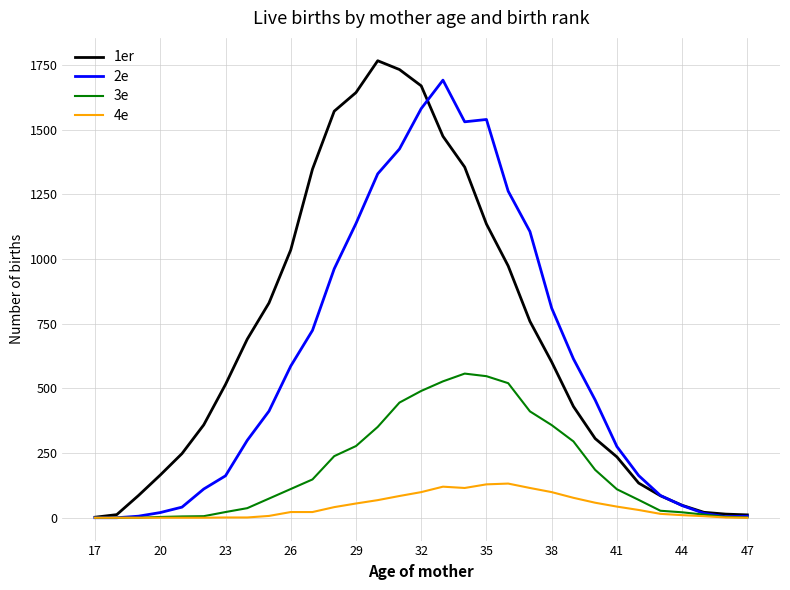

The 2e series shows 6 at 47. True or false?

True